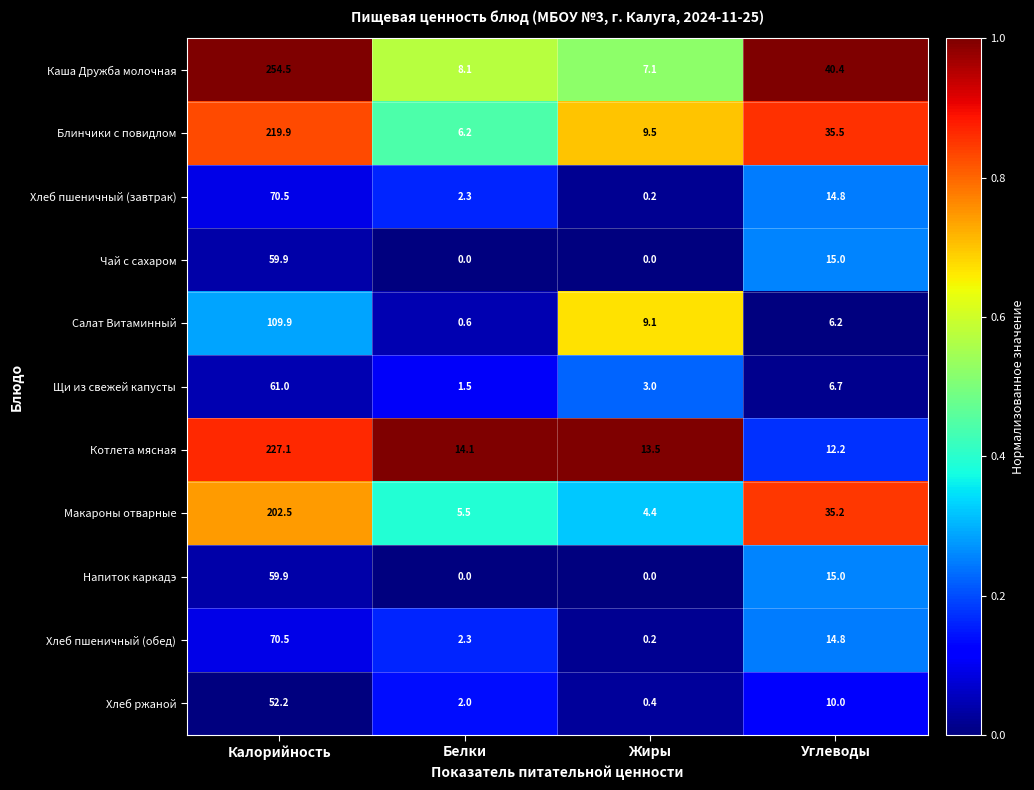

What is the difference between the Чай с сахаром values at Жиры and Углеводы?

15.0